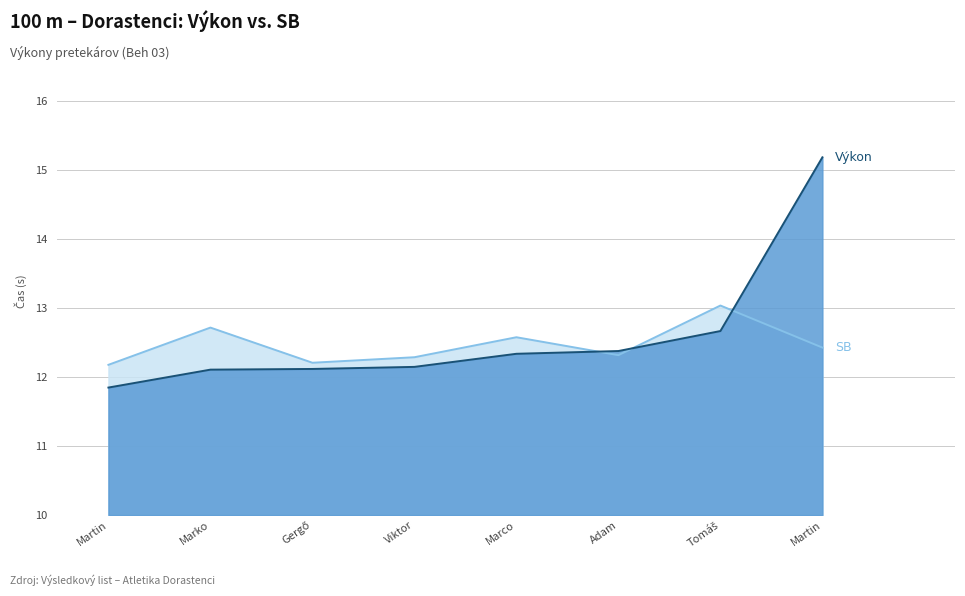

How many lines are shown in the chart?

2